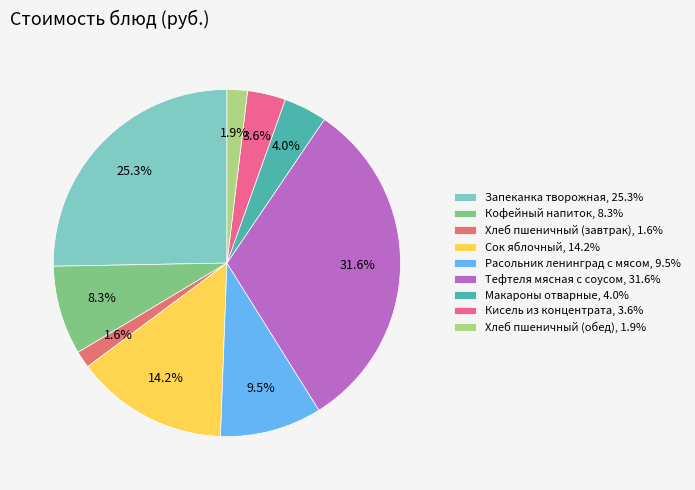

The Кисель из концентрата slice represents 4% of the pie. True or false?

True